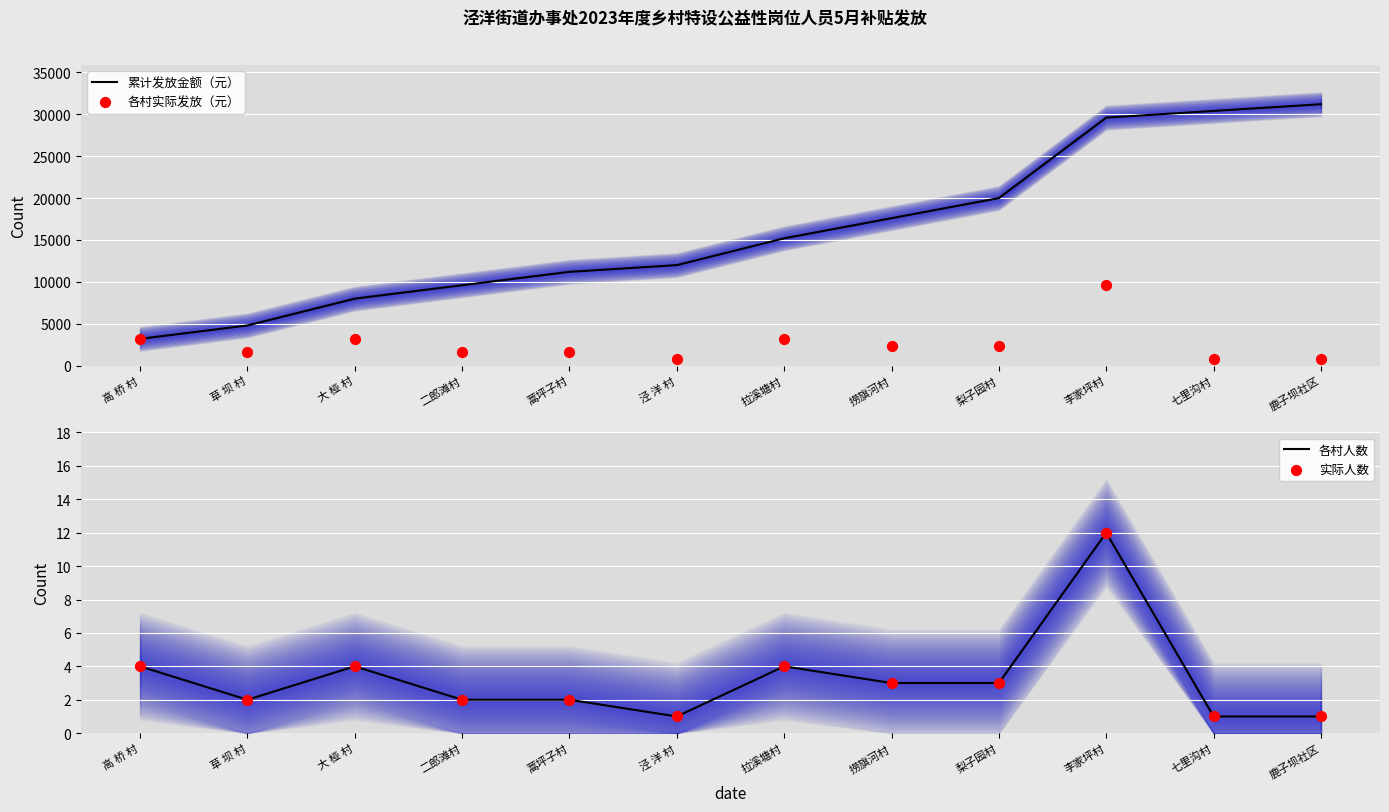

Which series has the largest total across all categories?

累计发放金额（元）